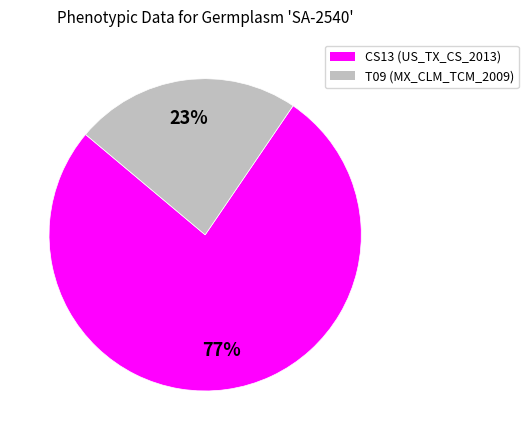

Rank the categories by value from lowest to highest.

T09 (MX_CLM_TCM_2009), CS13 (US_TX_CS_2013)